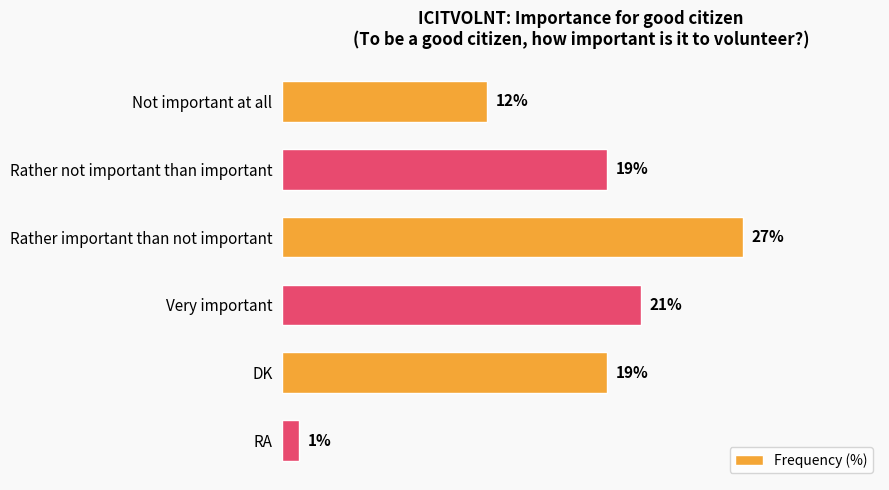

What is the label of the 1st bar from the top?

Not important at all